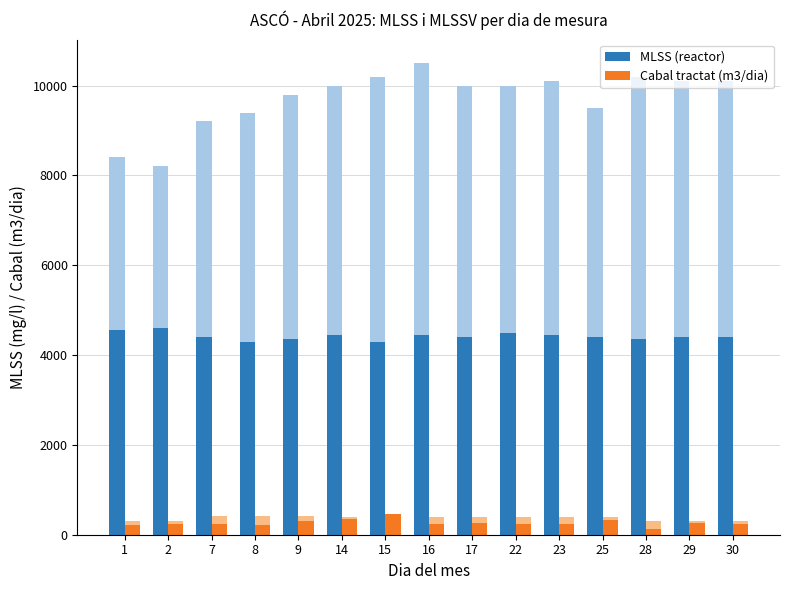

Reading right to left, what are all the values shown in this chart?

MLSS (reactor): 30=4400	29=4400	28=4350	25=4400	23=4450	22=4500	17=4400	16=4450	15=4300	14=4450	9=4350	8=4300	7=4400	2=4600	1=4550
Cabal tractat (m3/dia): 30=247	29=254	28=135	25=321	23=235	22=246	17=254	16=246	15=451	14=342	9=307	8=226	7=232	2=249	1=227